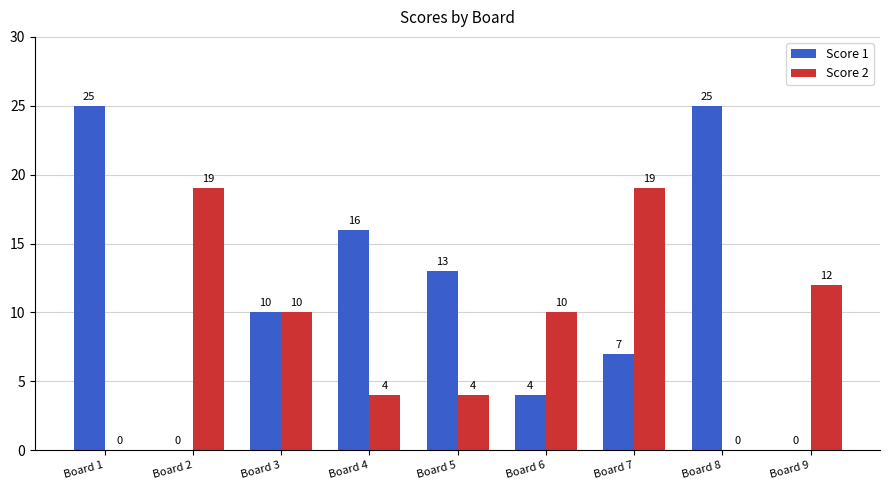

What are all the series names shown in the legend?

Score 1, Score 2